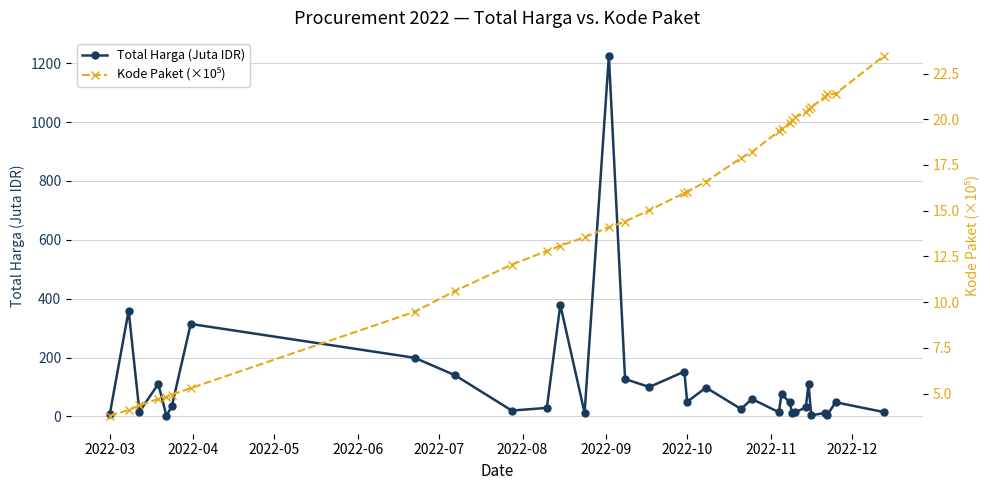

List the series in order of their overall mean, lowest first.

Kode Paket (×10⁵), Total Harga (Juta IDR)